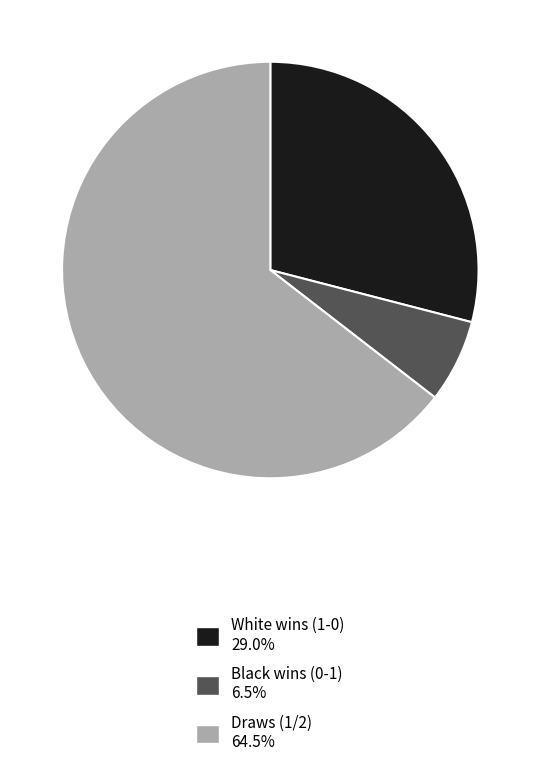

Combined, do Draws (1/2) and White wins (1-0) account for over 50%?

Yes